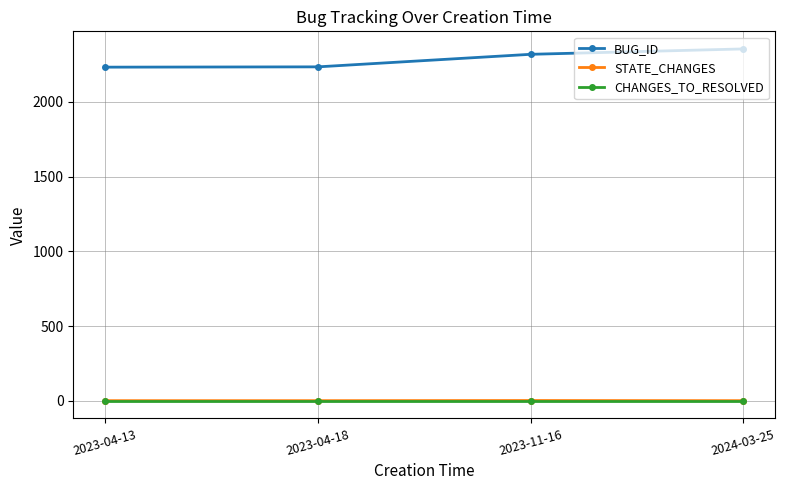

Which series has the largest total across all categories?

BUG_ID